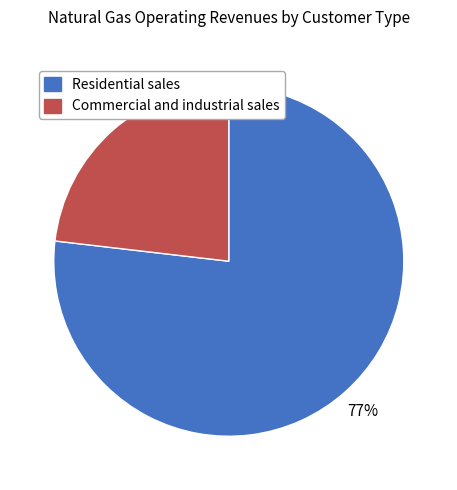

What is the smallest slice in the pie chart?

Commercial and industrial sales